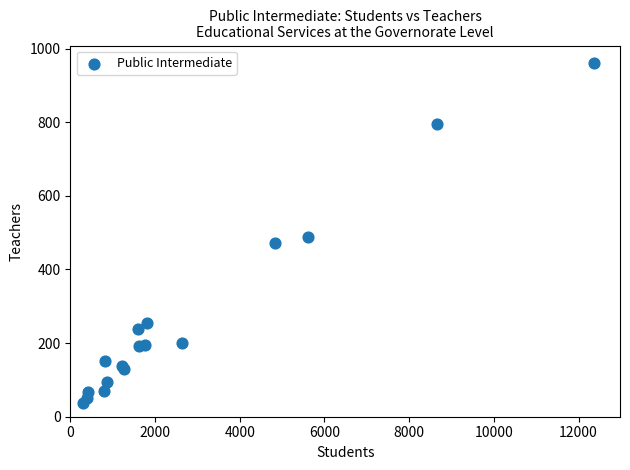

What Y value in the scatter plot is closest to 500?

487